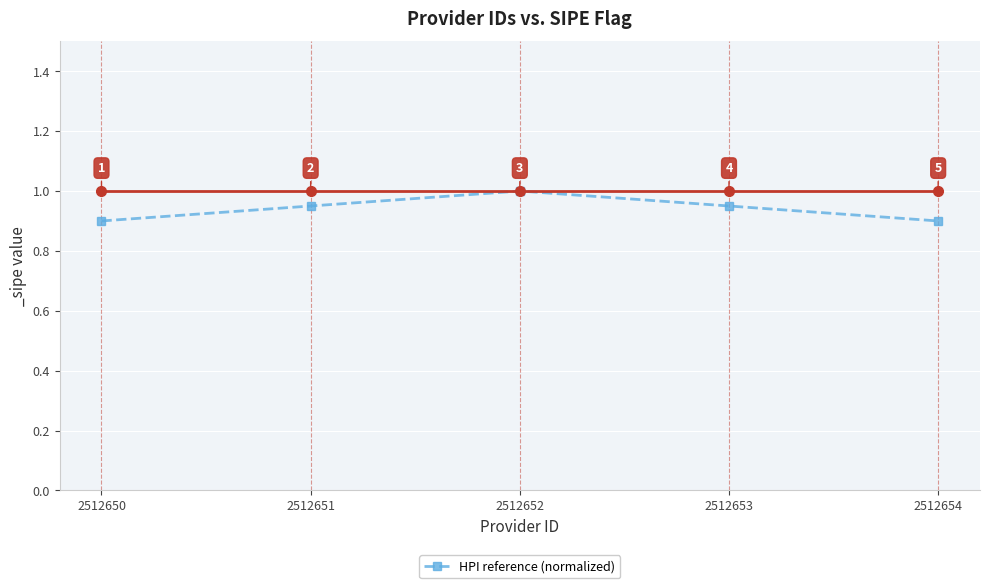

How many data points does each series have?

5